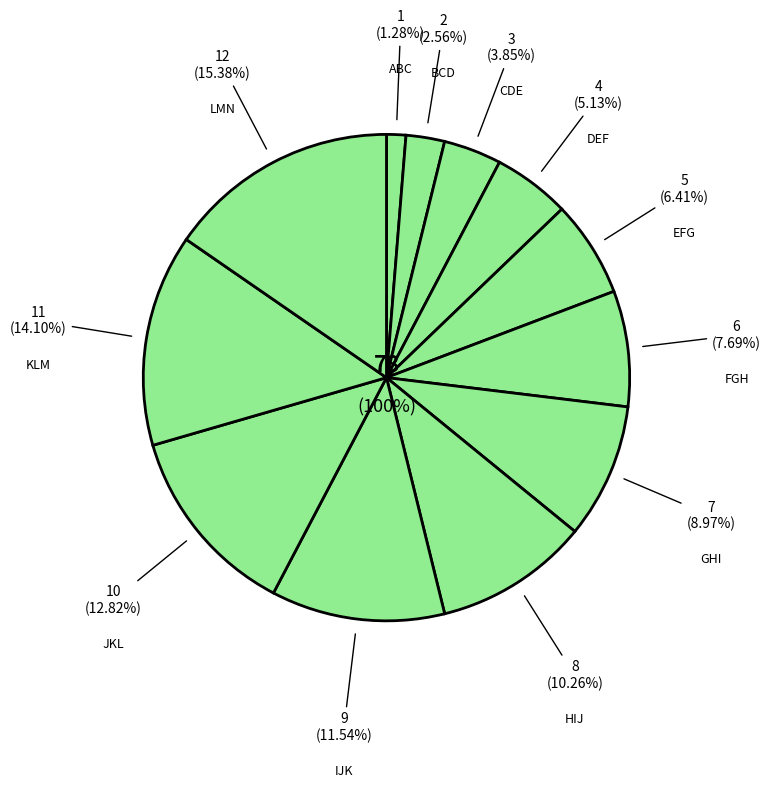

Does JKL account for over 50% of the chart?

No